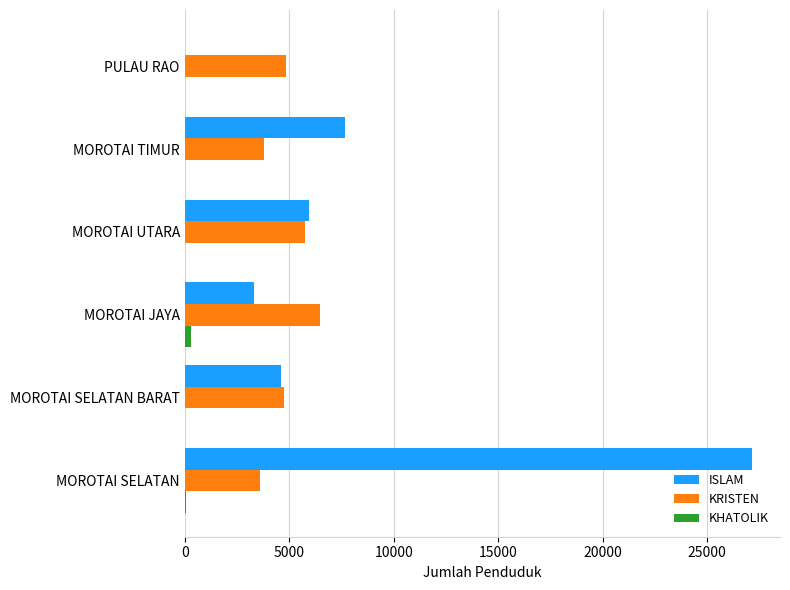

Is it true that KRISTEN equals 3808 at MOROTAI TIMUR?

True